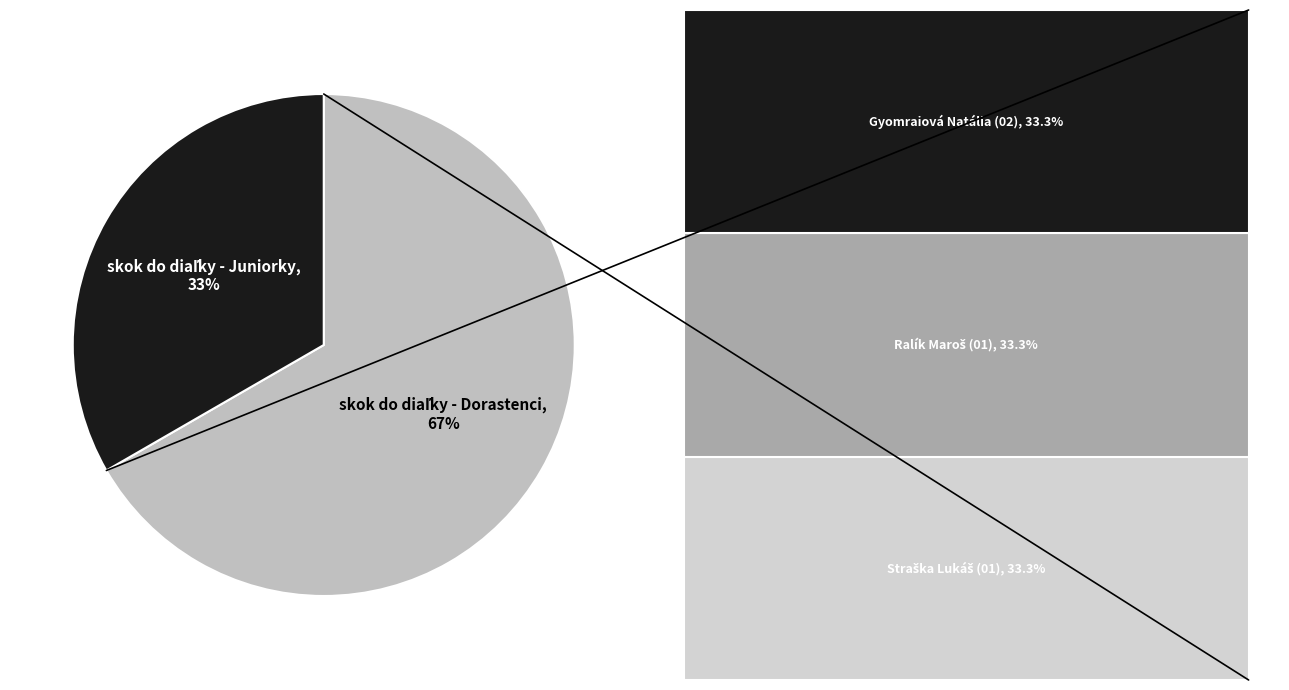

How many segments does this pie chart have?

2